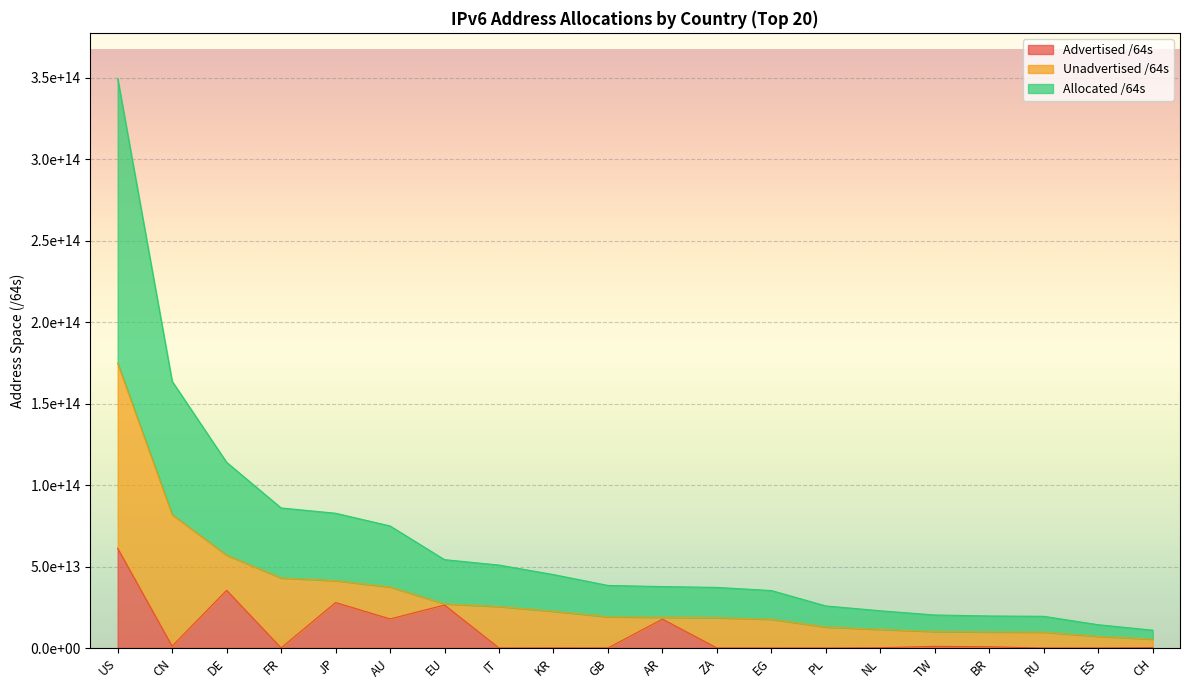

True or false: Allocated /64s and Advertised /64s cross at least once.

False